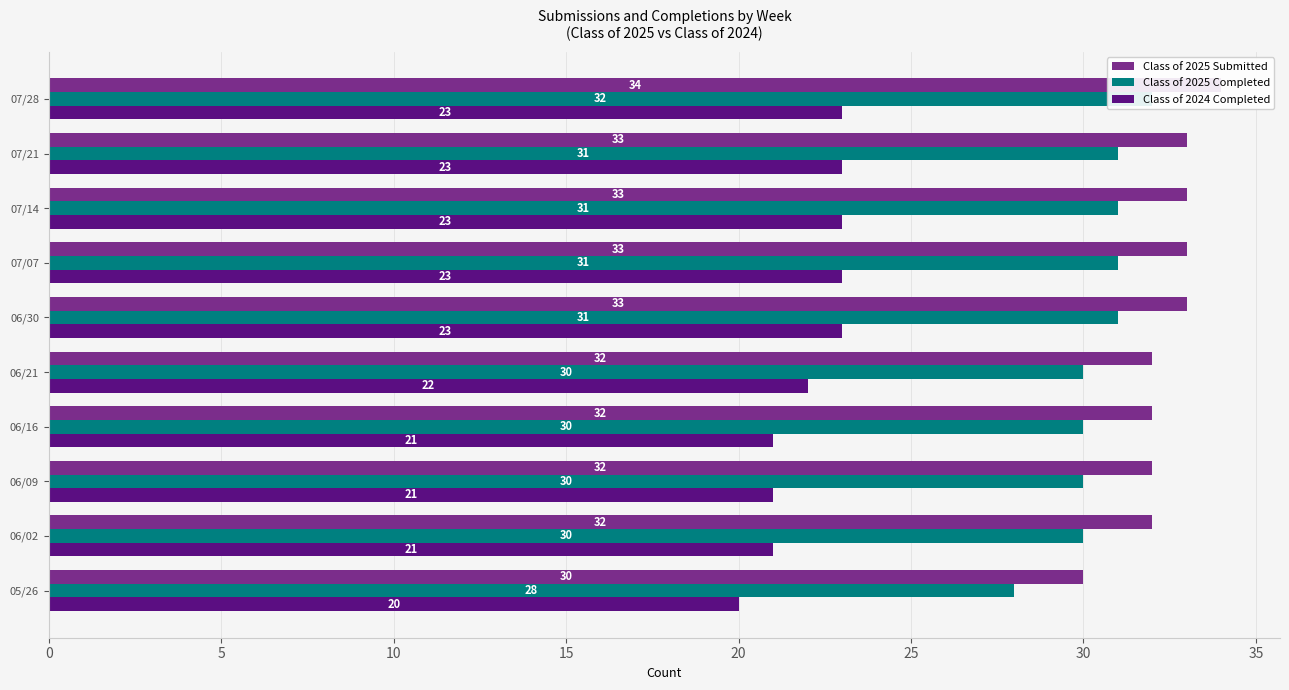

What is the approximate value of Class of 2025 Submitted at 05/26?

30